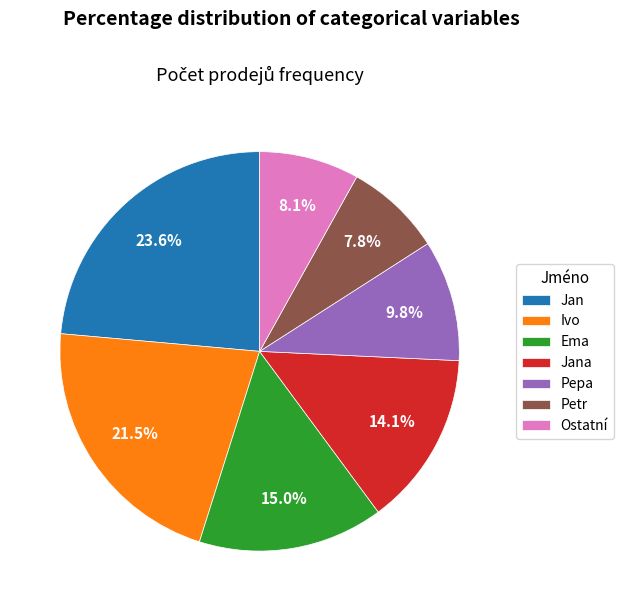

Is it true that Jan is 2% of the pie?

False